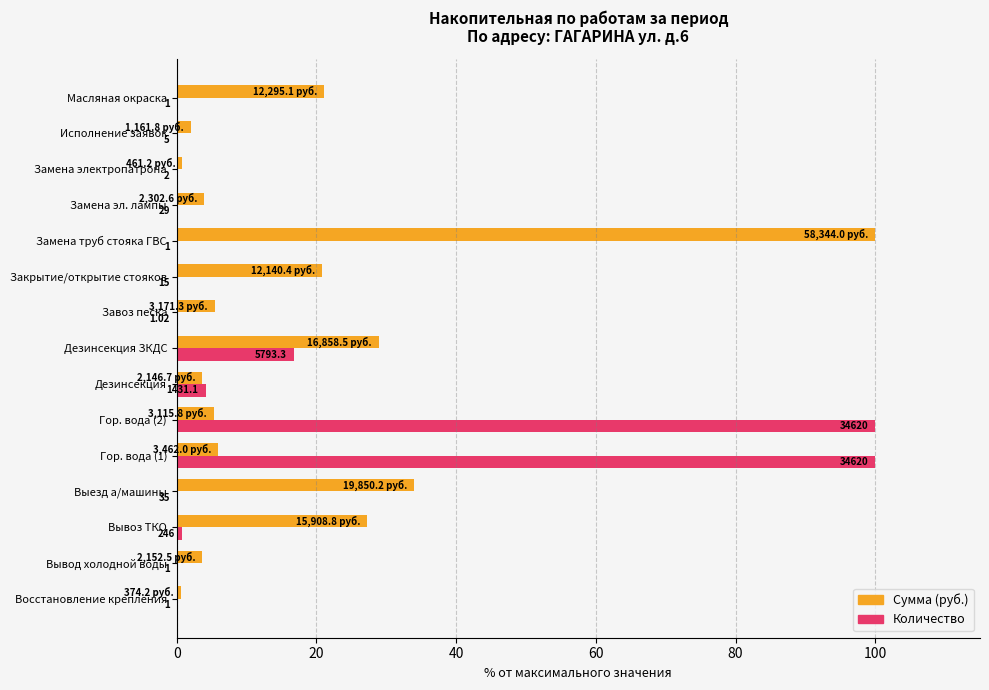

Reading left to right, list all the values displayed in this chart.

Сумма (руб.): 0.6	3.7	27.3	34.0	5.9	5.3	3.7	28.9	5.4	20.8	100.0	3.9	0.8	2.0	21.1
Количество: 0.0	0.0	0.7	0.1	100.0	100.0	4.1	16.7	0.0	0.0	0.0	0.1	0.0	0.0	0.0